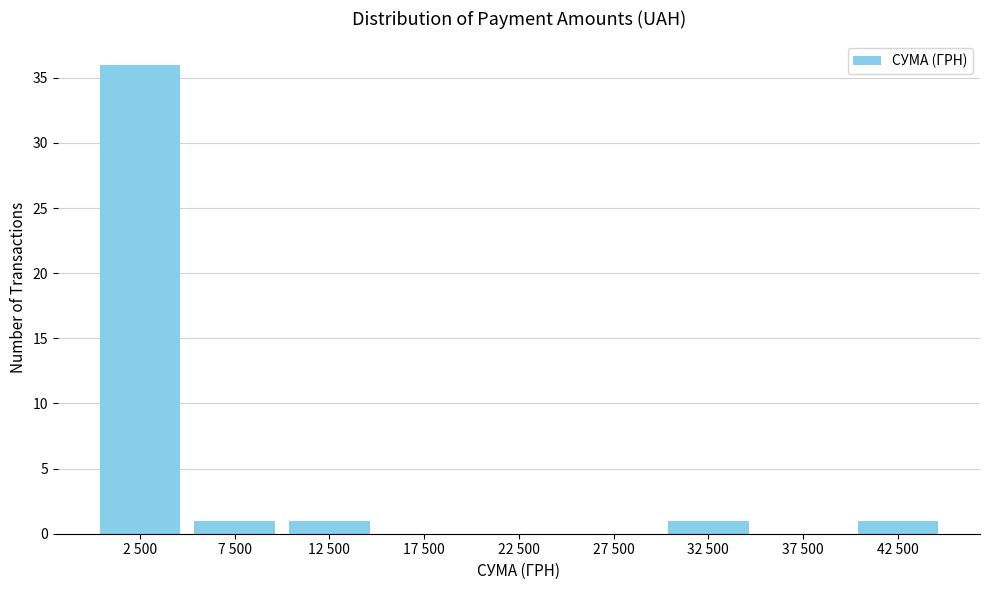

Reading right to left, what are all the values shown in this chart?

42 500=1	37 500=0	32 500=1	27 500=0	22 500=0	17 500=0	12 500=1	7 500=1	2 500=36